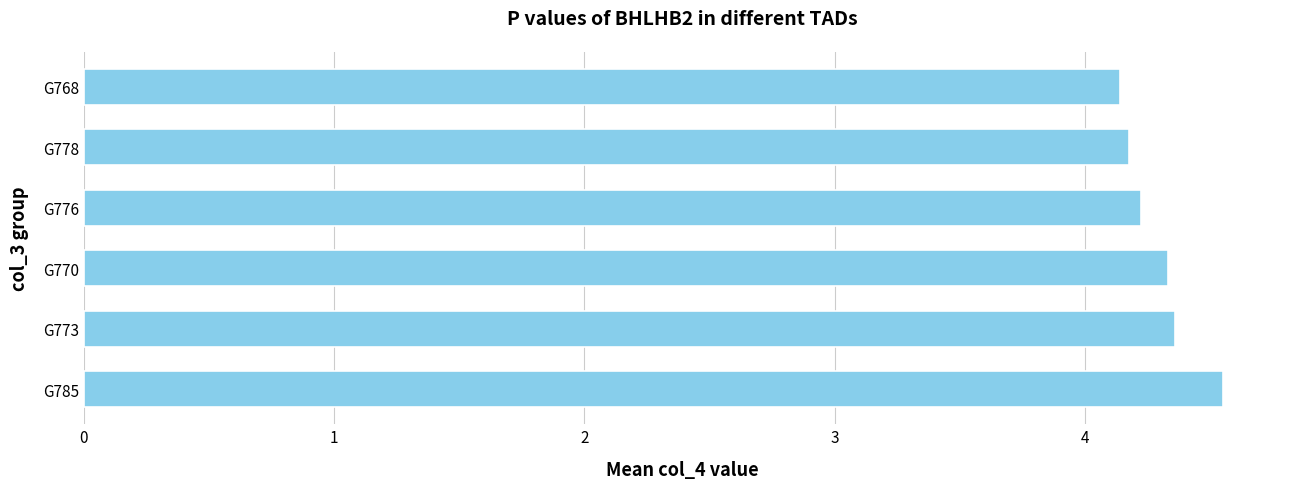

Is it true that the value at G768 is 4.1?

True